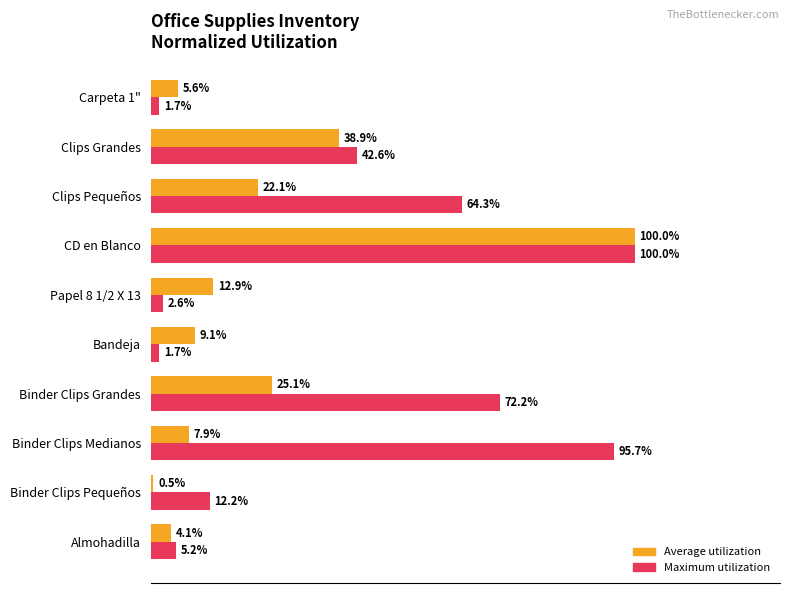

At which label is Maximum utilization closest to 50?

Clips Grandes